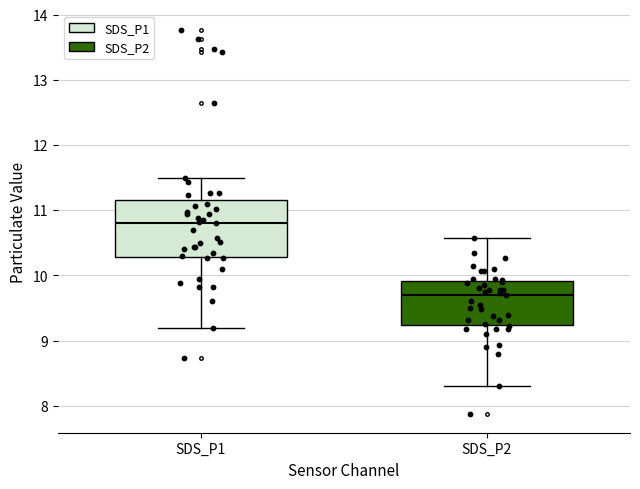

Which box's median line is the lowest?

SDS_P2